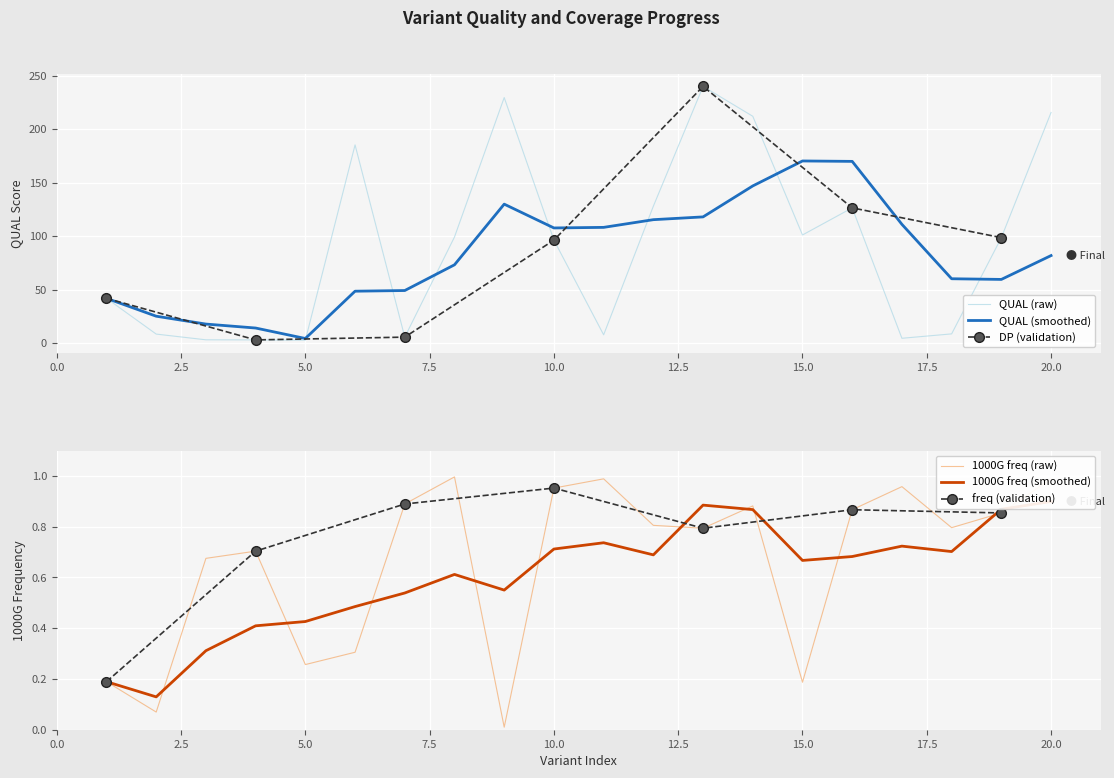

True or false: QUAL and 1000g_freq cross at least once.

False